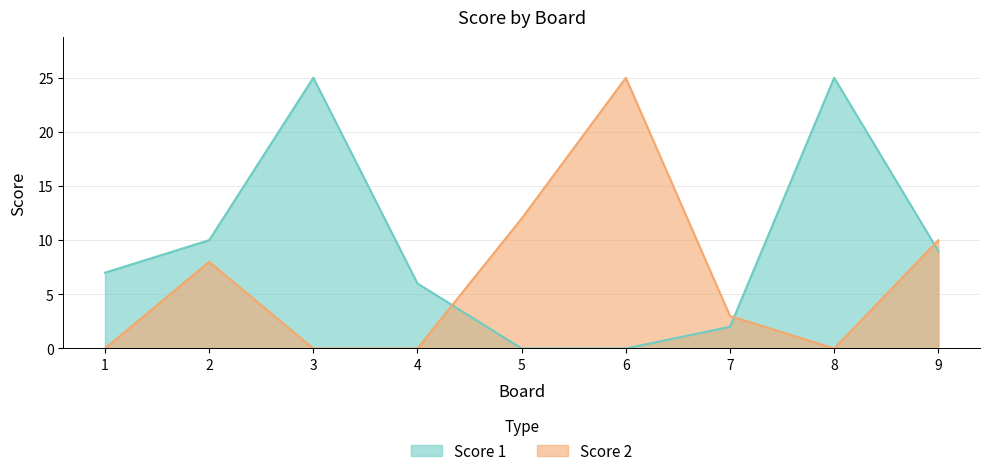

How many data points does each series have?

9